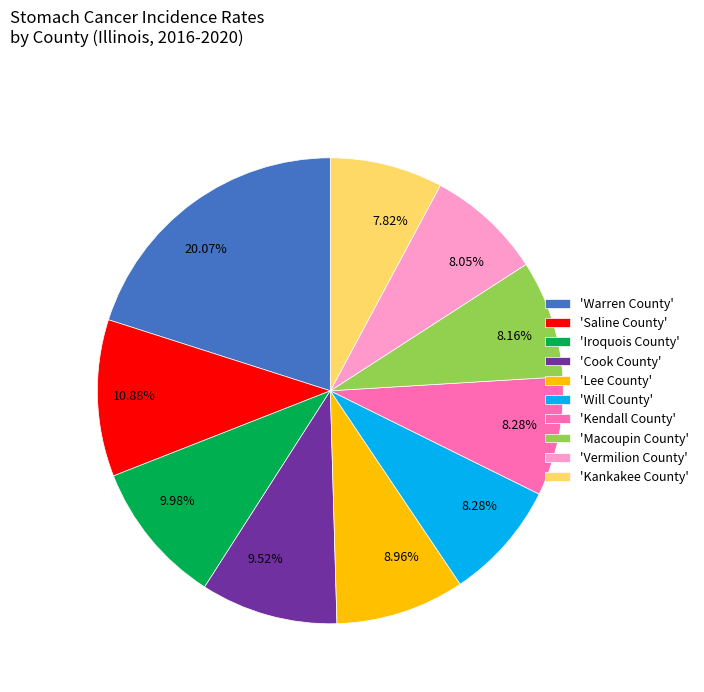

Is there a majority slice in this chart?

No